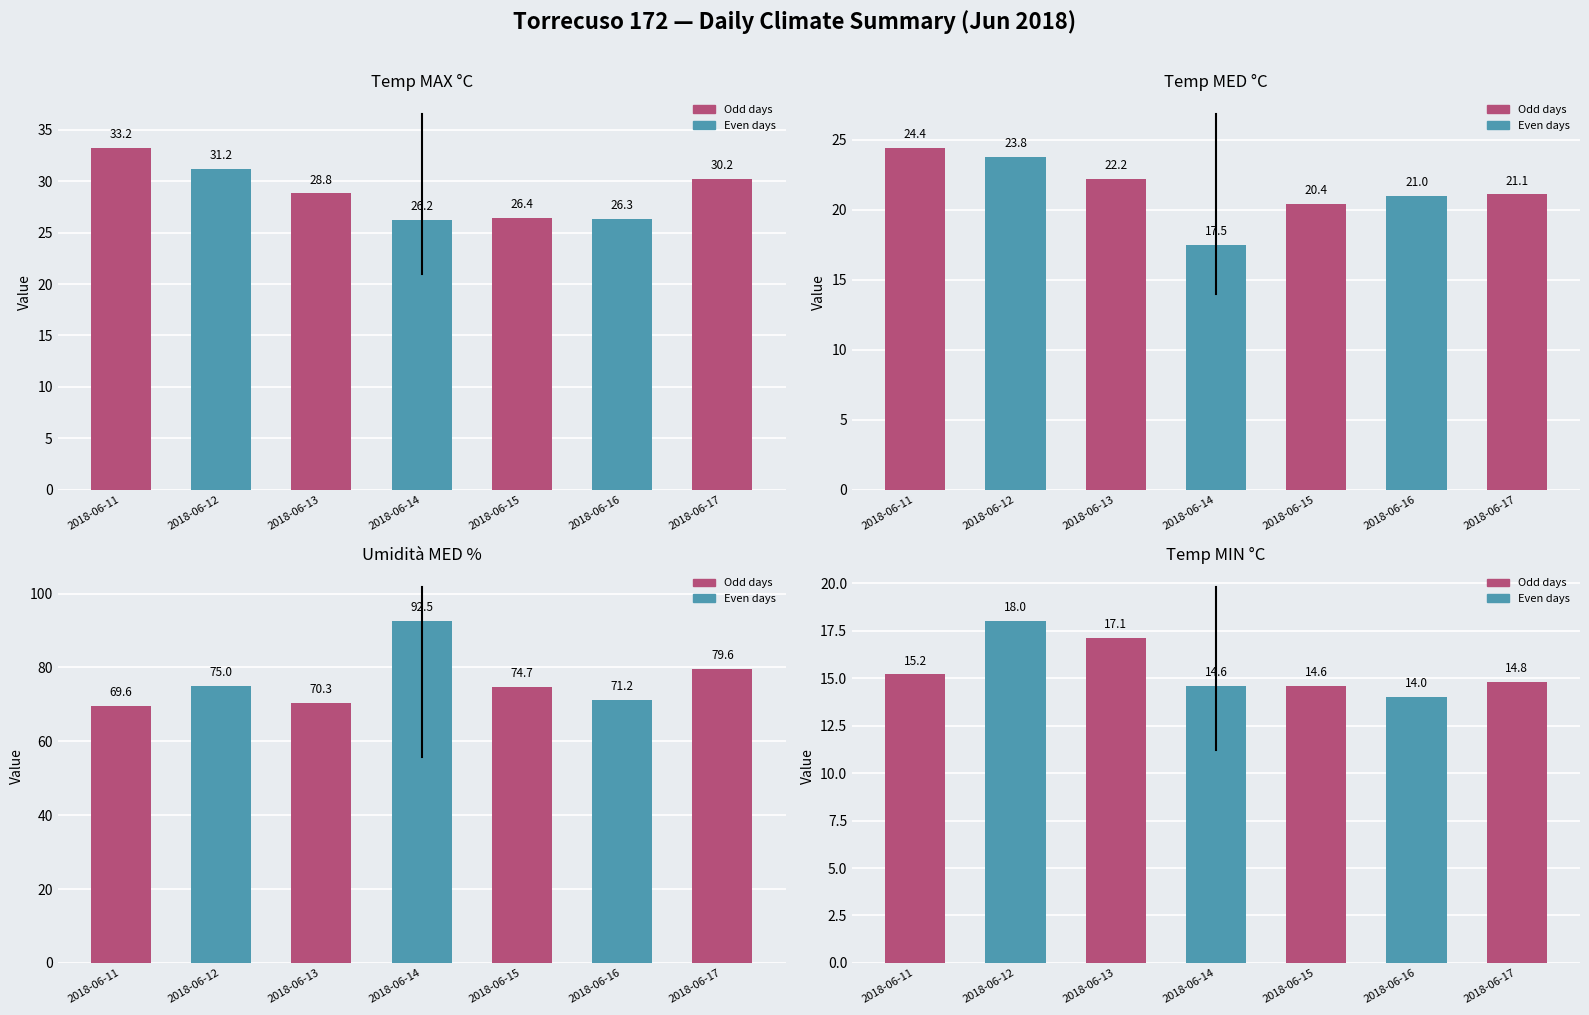

How many data points in Temp MAX are less than 28?

3